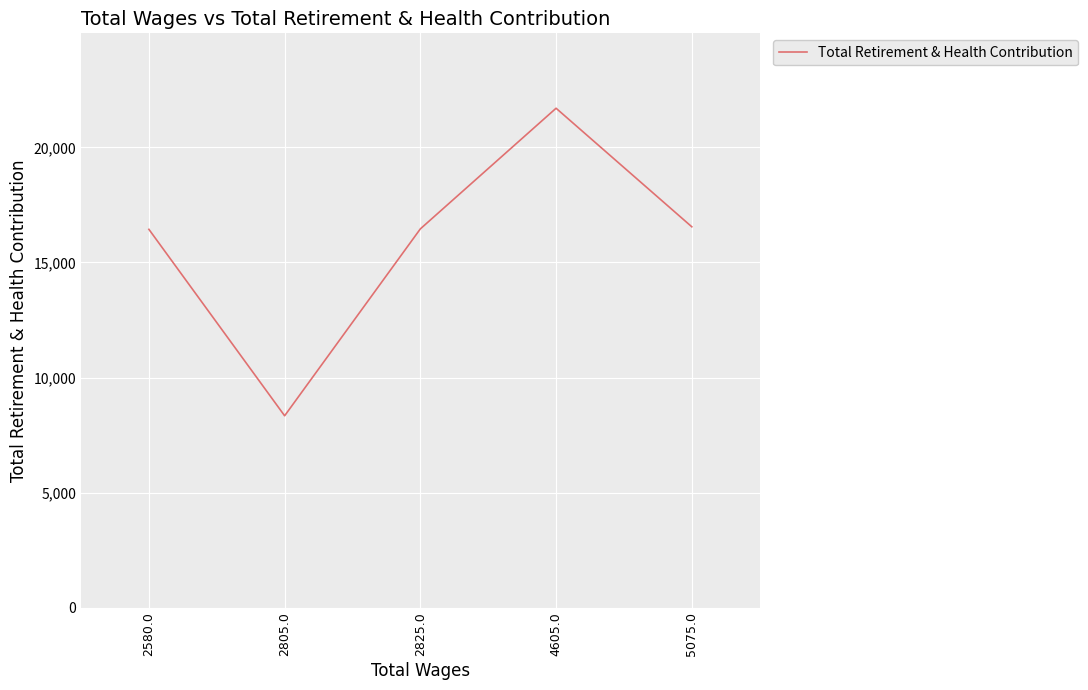

How many interior local peaks (higher than both neighbors) does the data have?

1